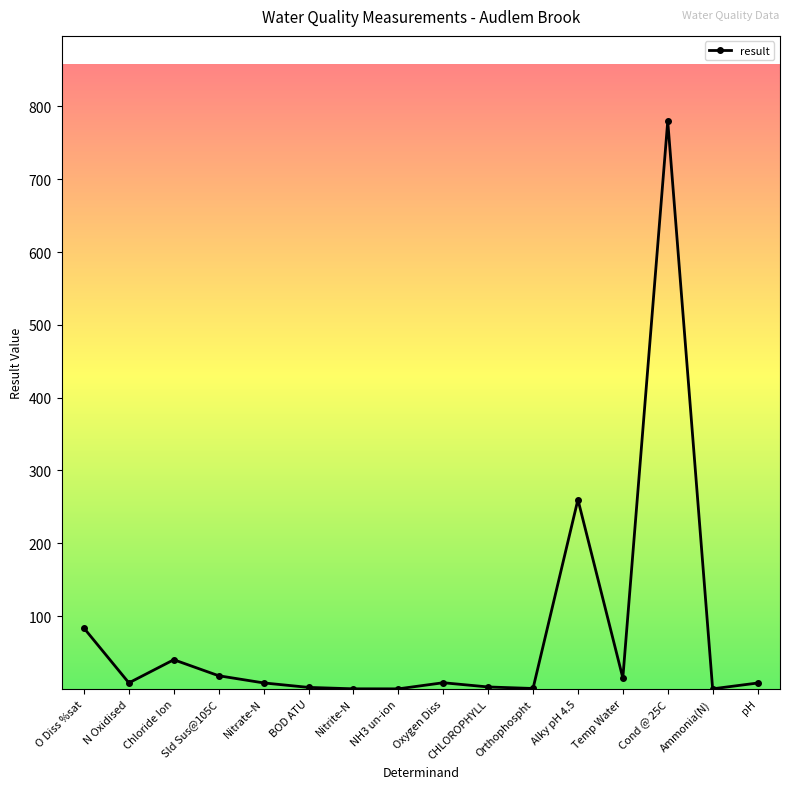

What is the sum of all values?

1234.2